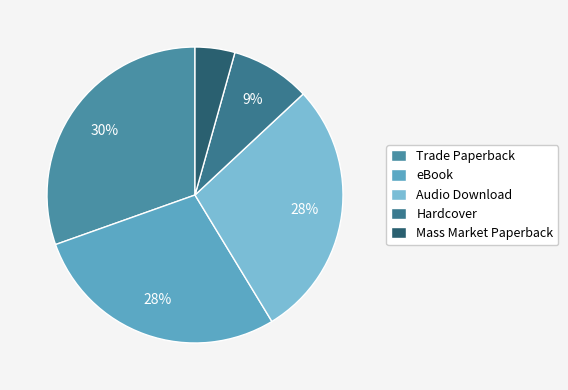

How many segments does this pie chart have?

5